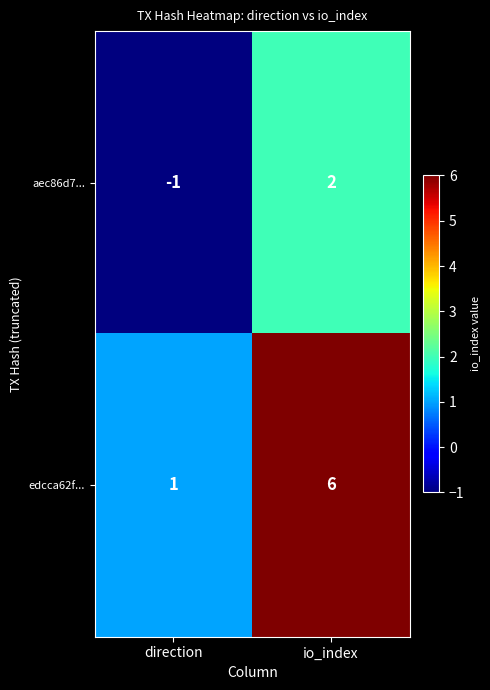

Rank the series at io_index from highest to lowest value.

edcca62f..., aec86d7...